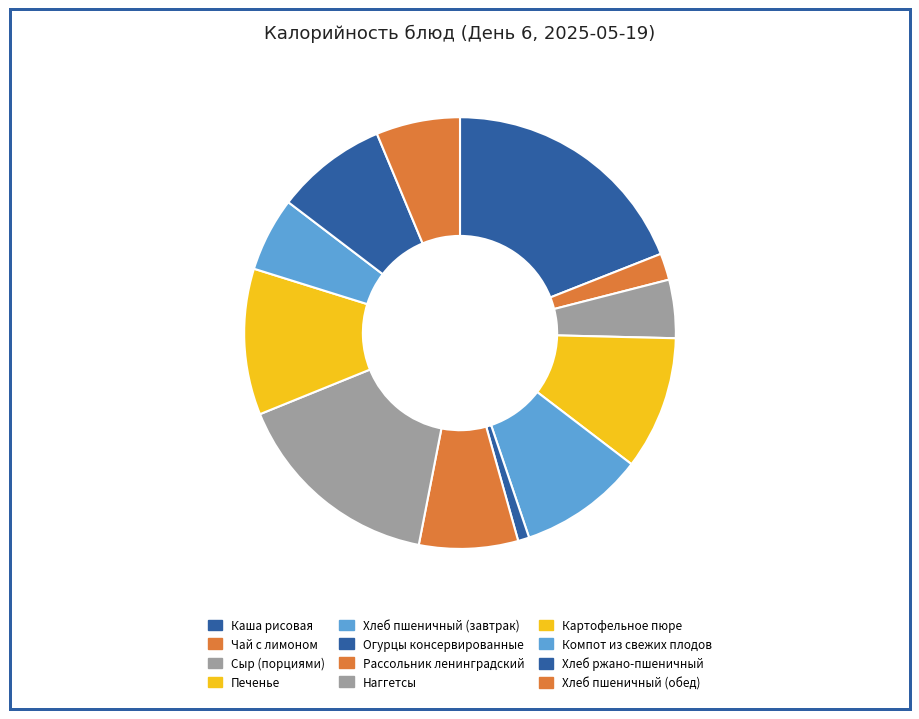

Is Хлеб пшеничный (обед) the majority of the pie?

No